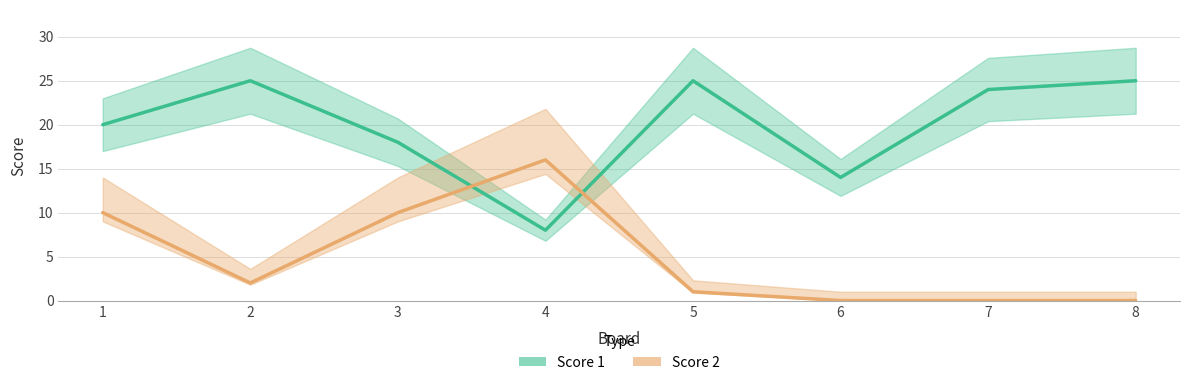

Is the value of Score 1 at 8 greater than the value of Score 2 at 1?

Yes